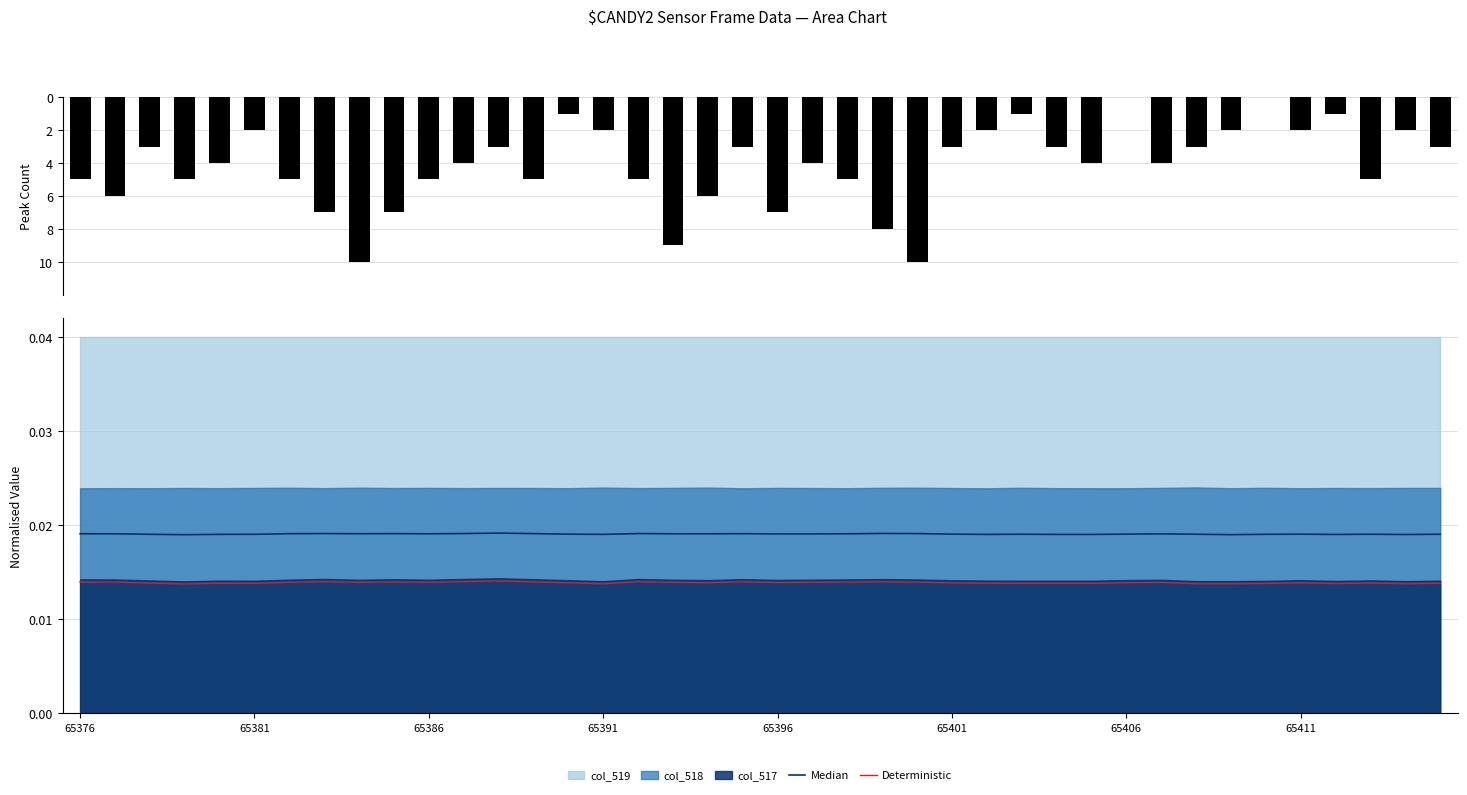

True or false: col_3 has a value of -8.3 at 22.

False